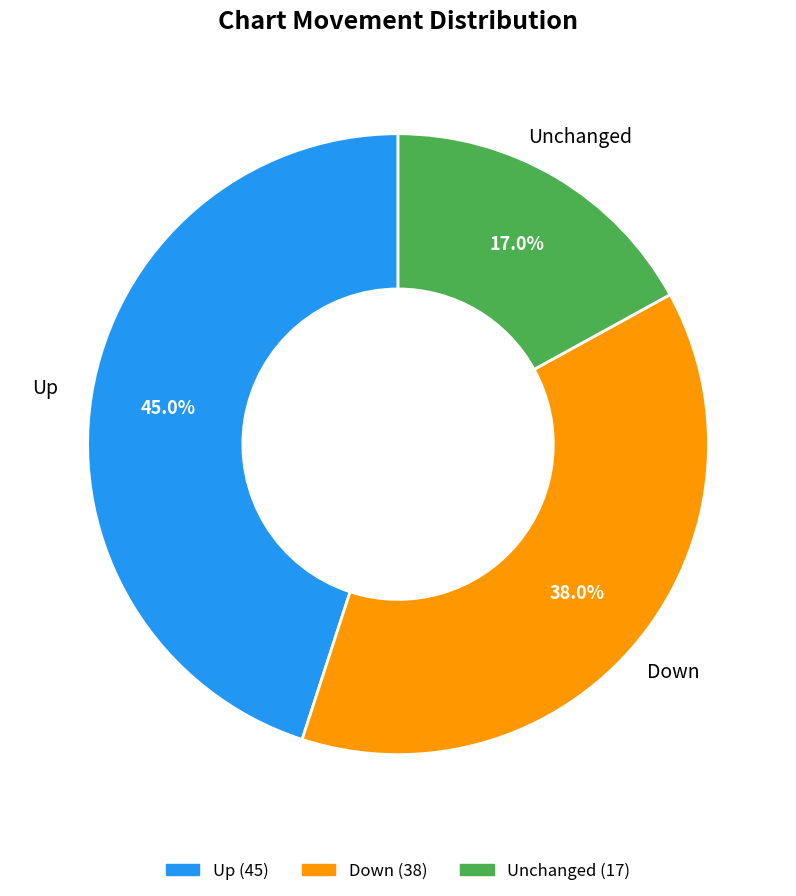

Does any single category account for the majority?

No